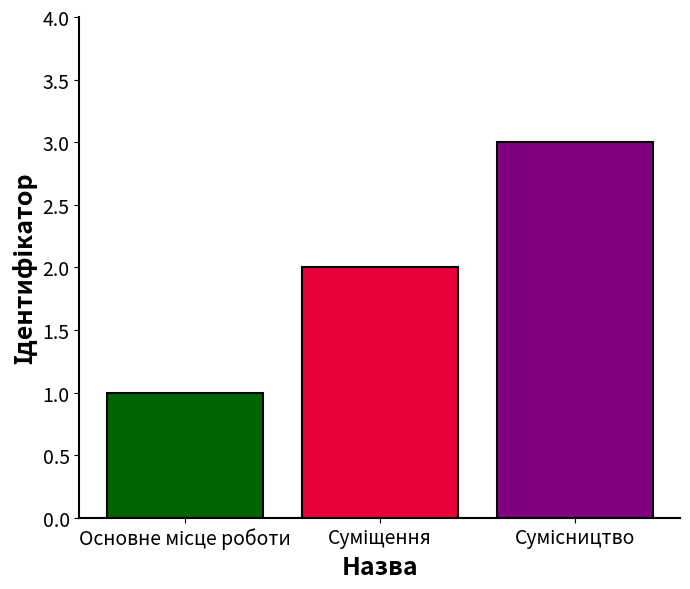

Count the values in the range 1 to 3.

3